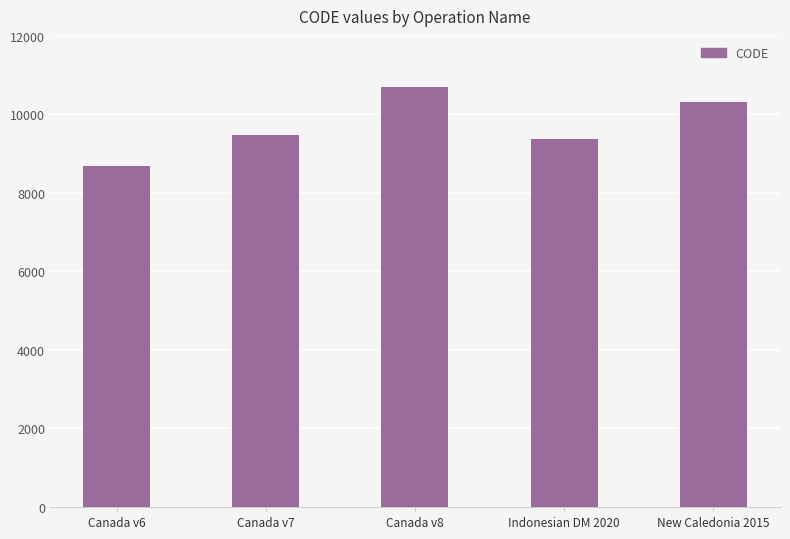

What is the label of the 3rd bar from the right?

Canada v8